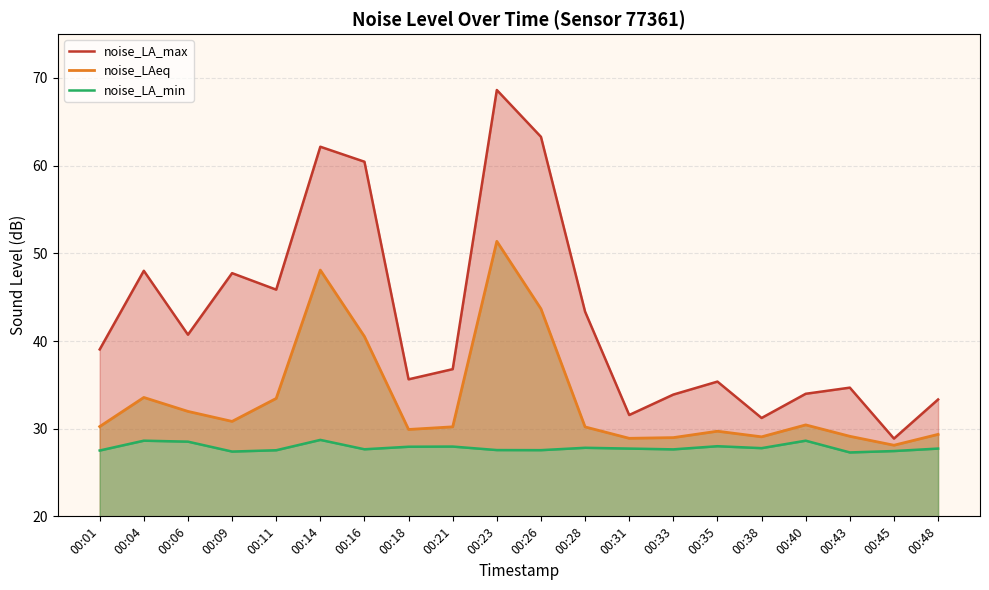

What is the sum of all noise_LAeq values?

667.7